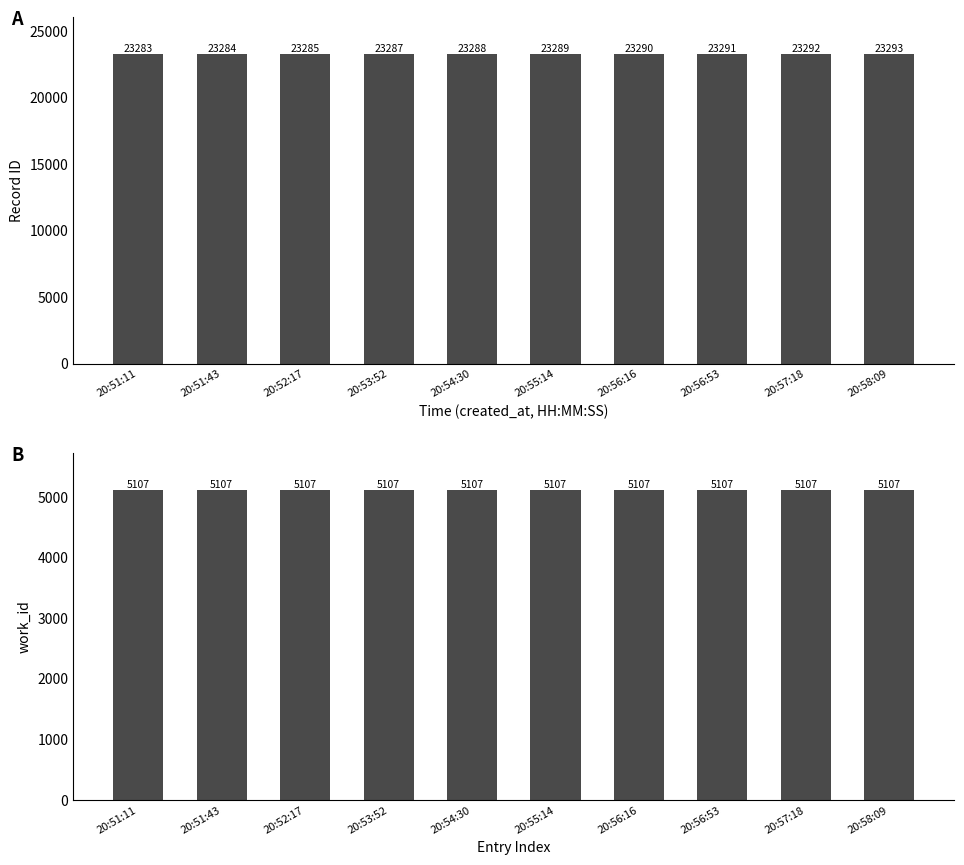

Which series has the largest total across all categories?

id